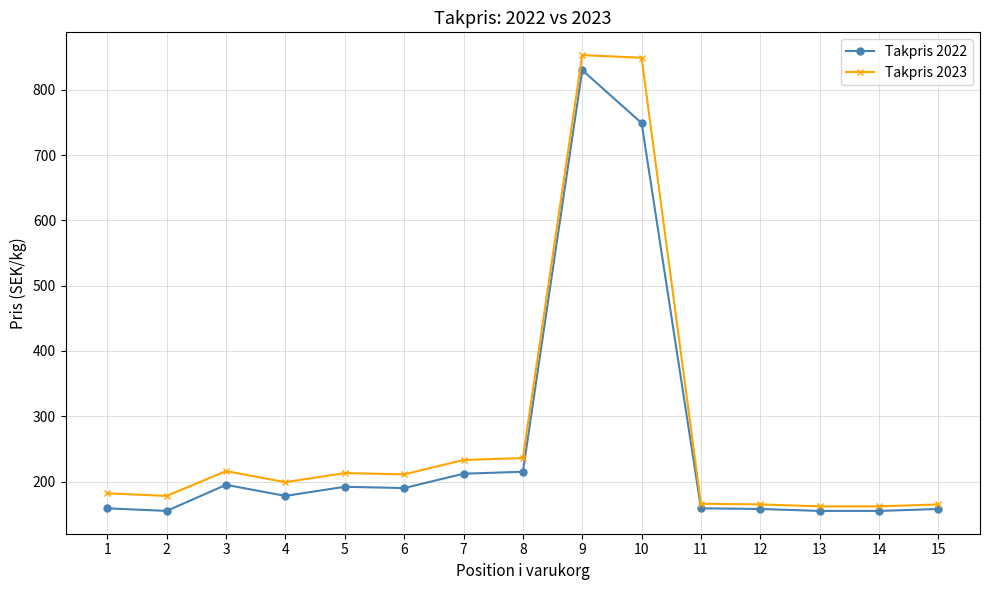

True or false: Takpris 2023 has more than 0 interior local peaks.

True